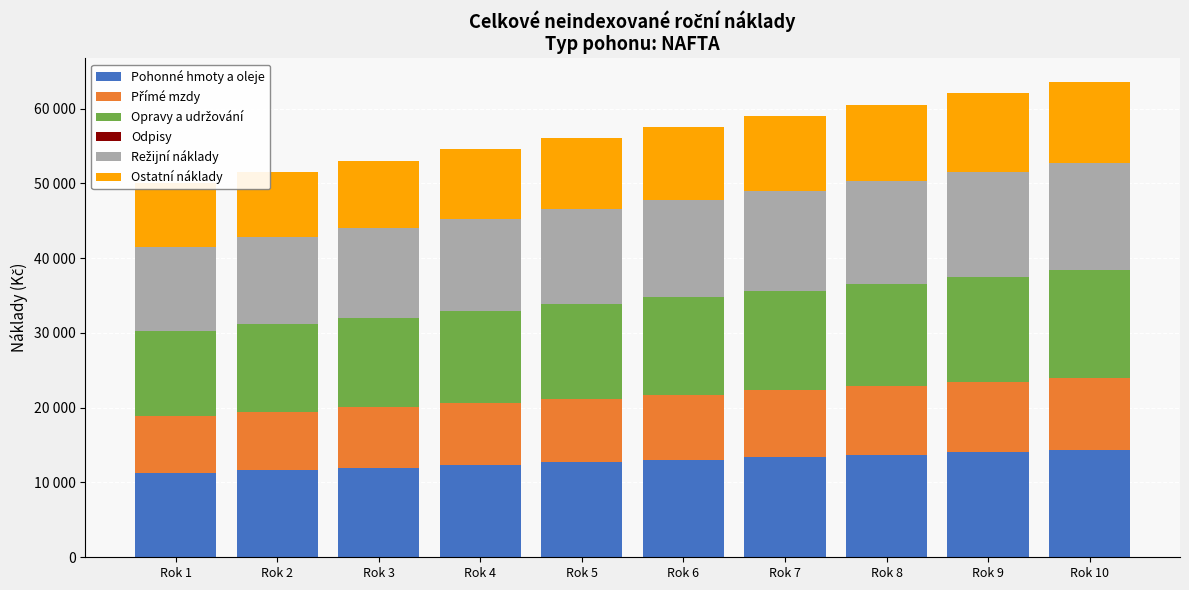

How many values in the Ostatní náklady series exceed 9764?

4